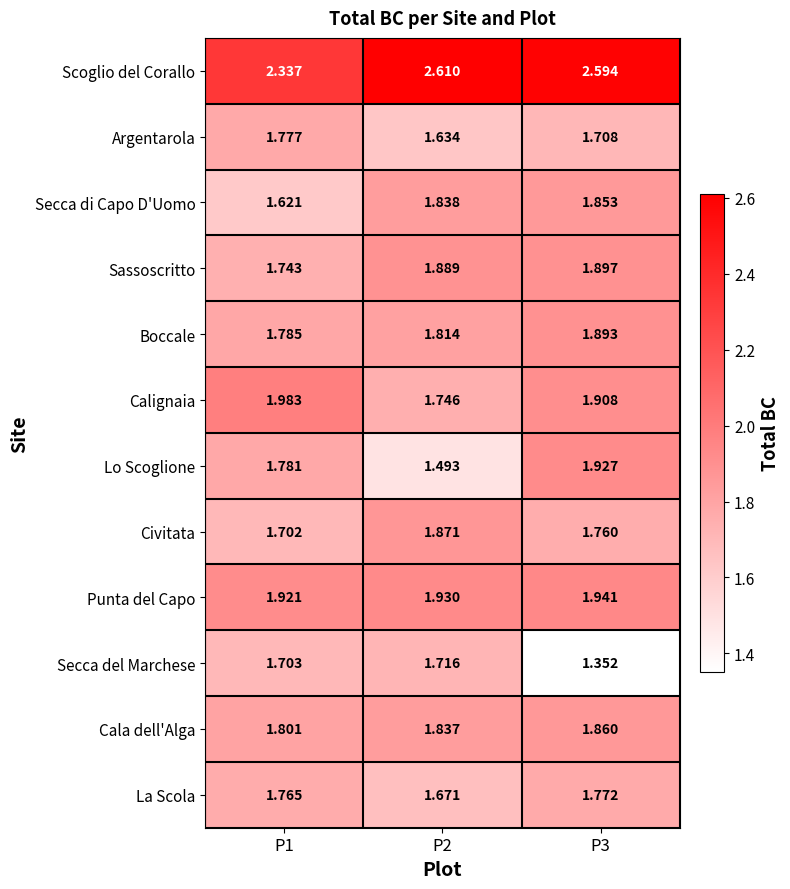

Which series has the largest total across all categories?

Scoglio del Corallo